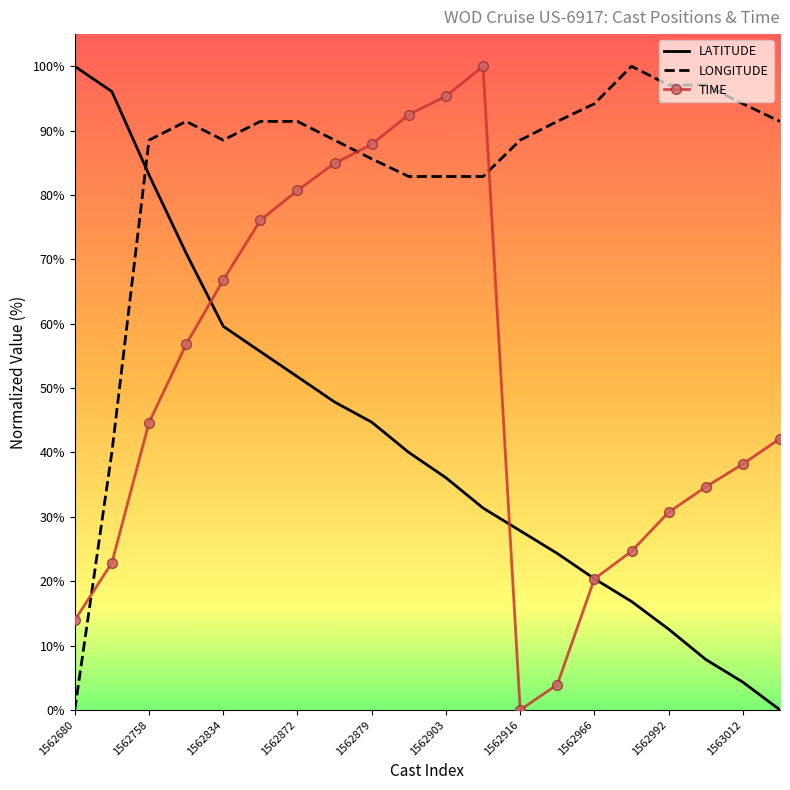

True or false: TIME and LONGITUDE cross at least once.

True